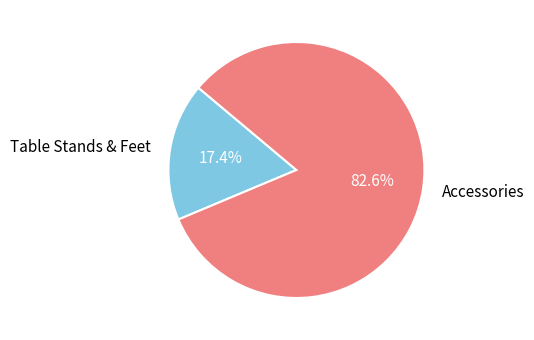

The Accessories slice represents 83% of the pie. True or false?

True